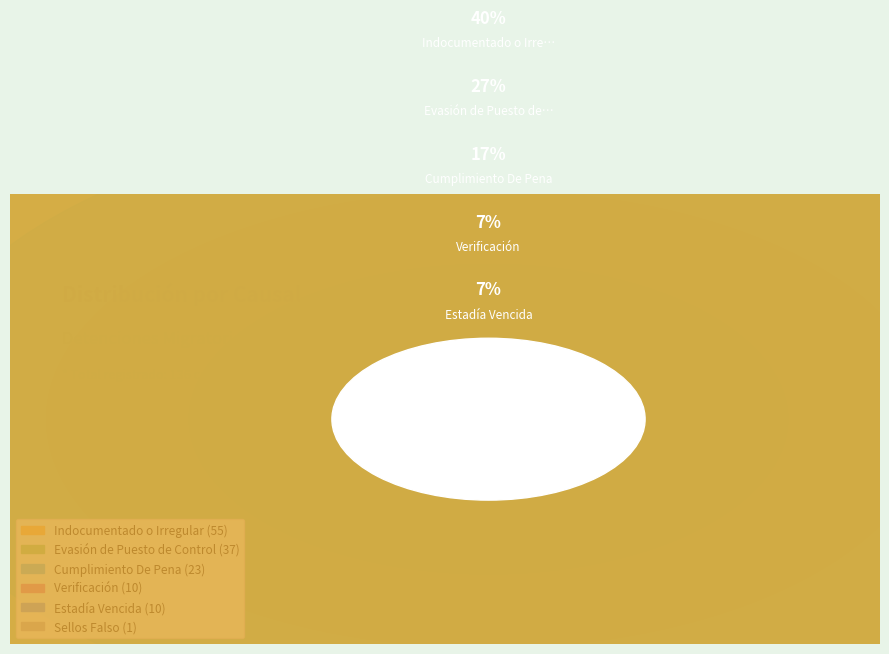

The Estadía Vencida slice represents 7% of the pie. True or false?

True